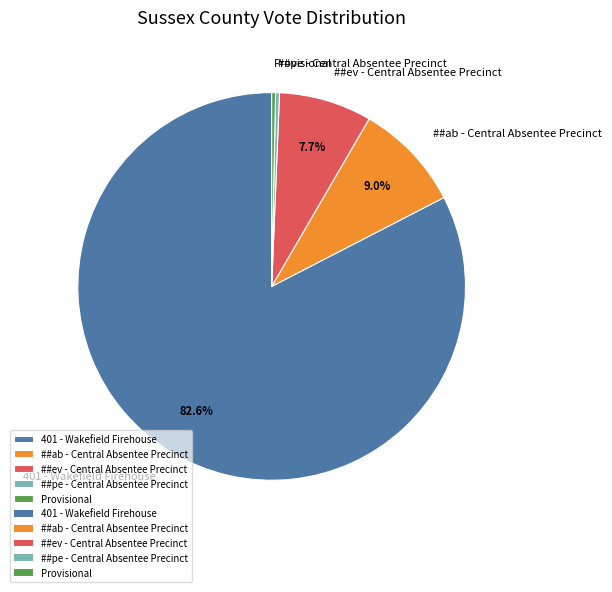

Which category has the biggest portion of the pie?

401 - Wakefield Firehouse